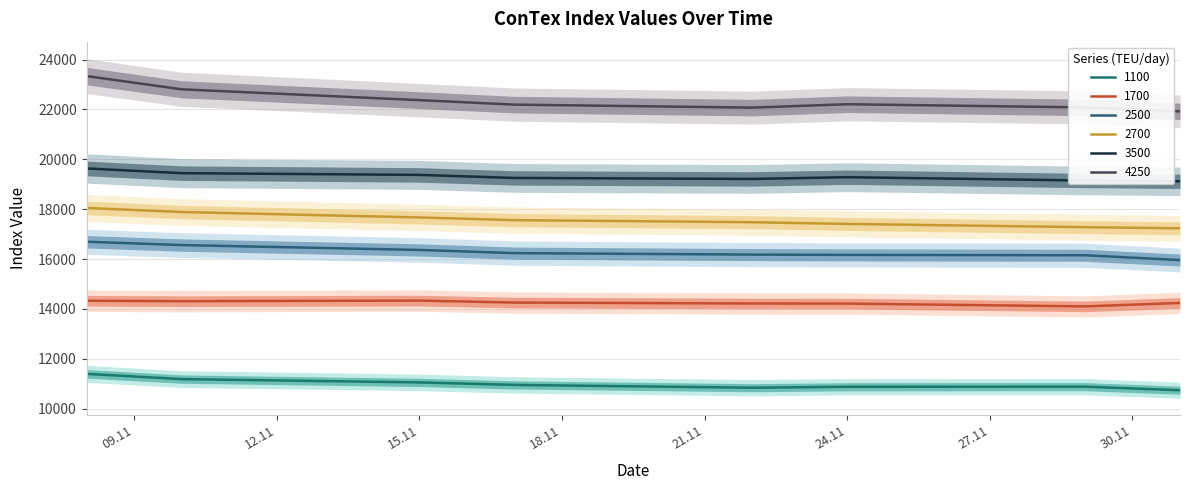

Which series changed the most between 08.11.2022 and 01.12.2022?

4250